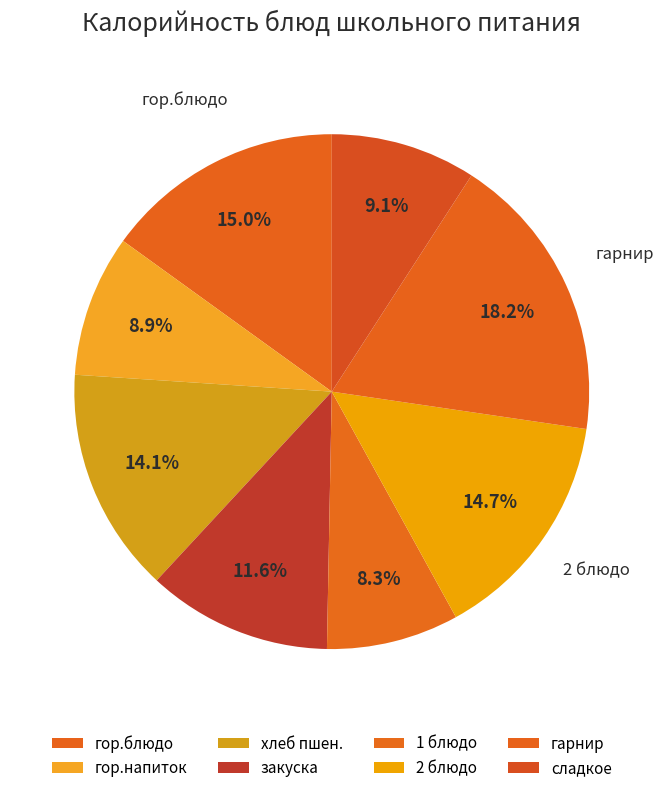

How many slices are in this pie chart?

8